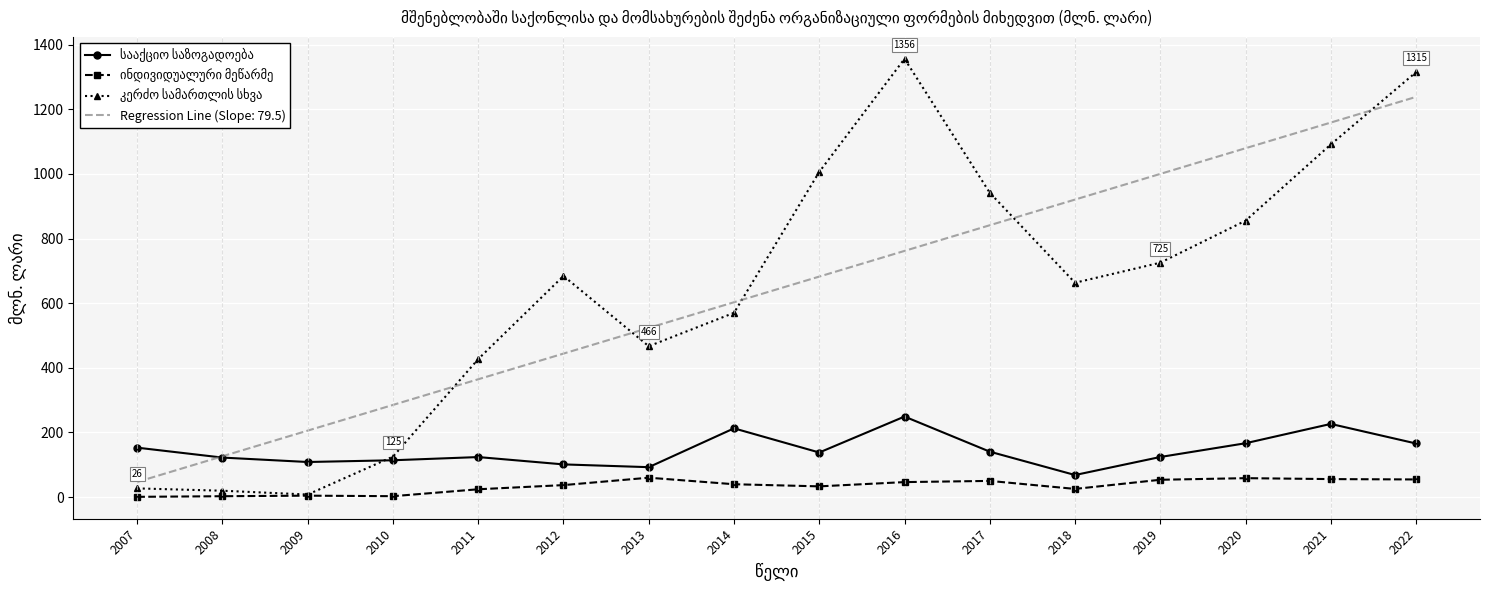

What is the spread (max minus min) of values at 2015?

973.4